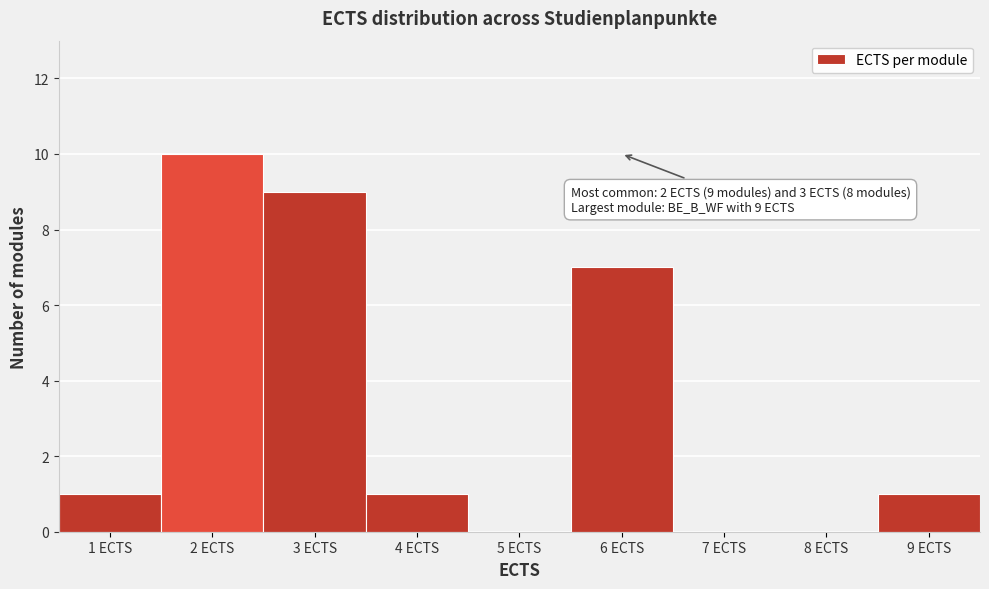

Which range on the x-axis has the tallest bar?

1.5 to 2.5